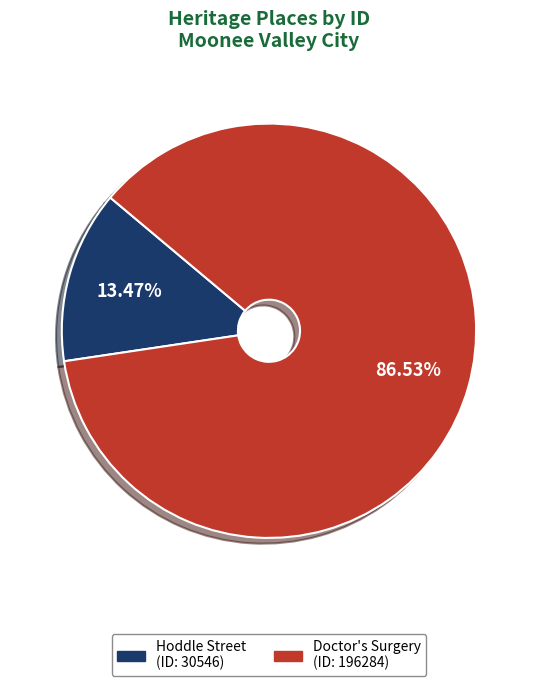

Does any single category account for the majority?

Yes